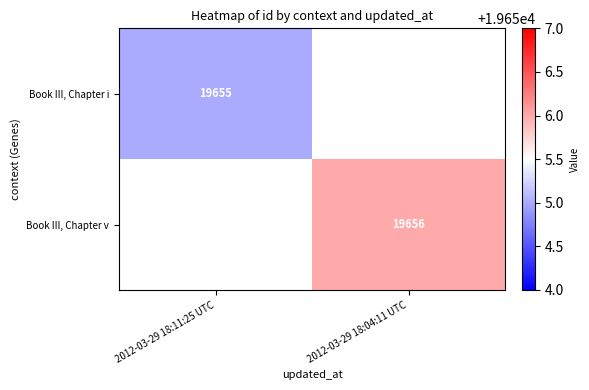

The value of Book III, Chapter i at 2012-03-29 18:11:25 UTC is 30535. True or false?

False